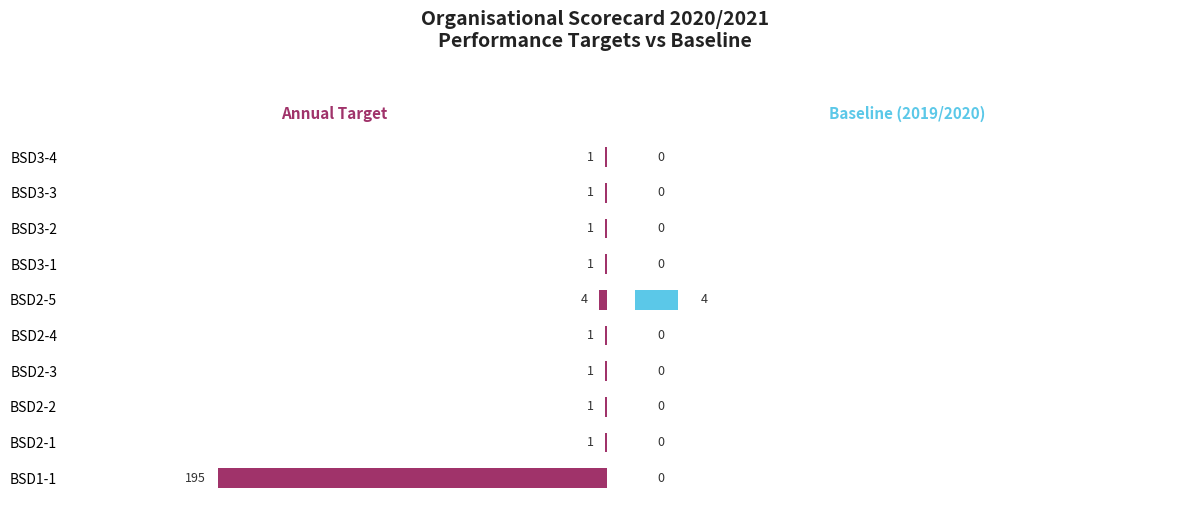

The Annual Target series shows 2 at BSD2-4. True or false?

False